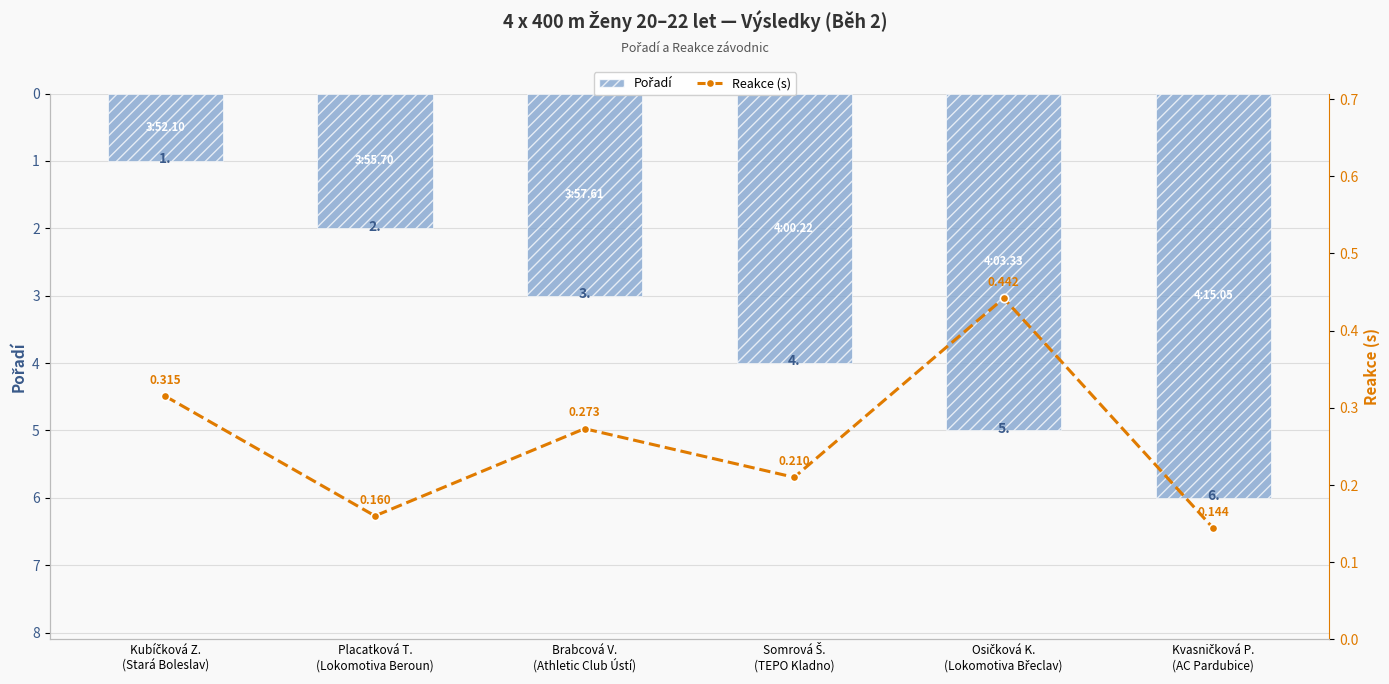

What position from the right is Placatková T.
(Lokomotiva Beroun)?

5